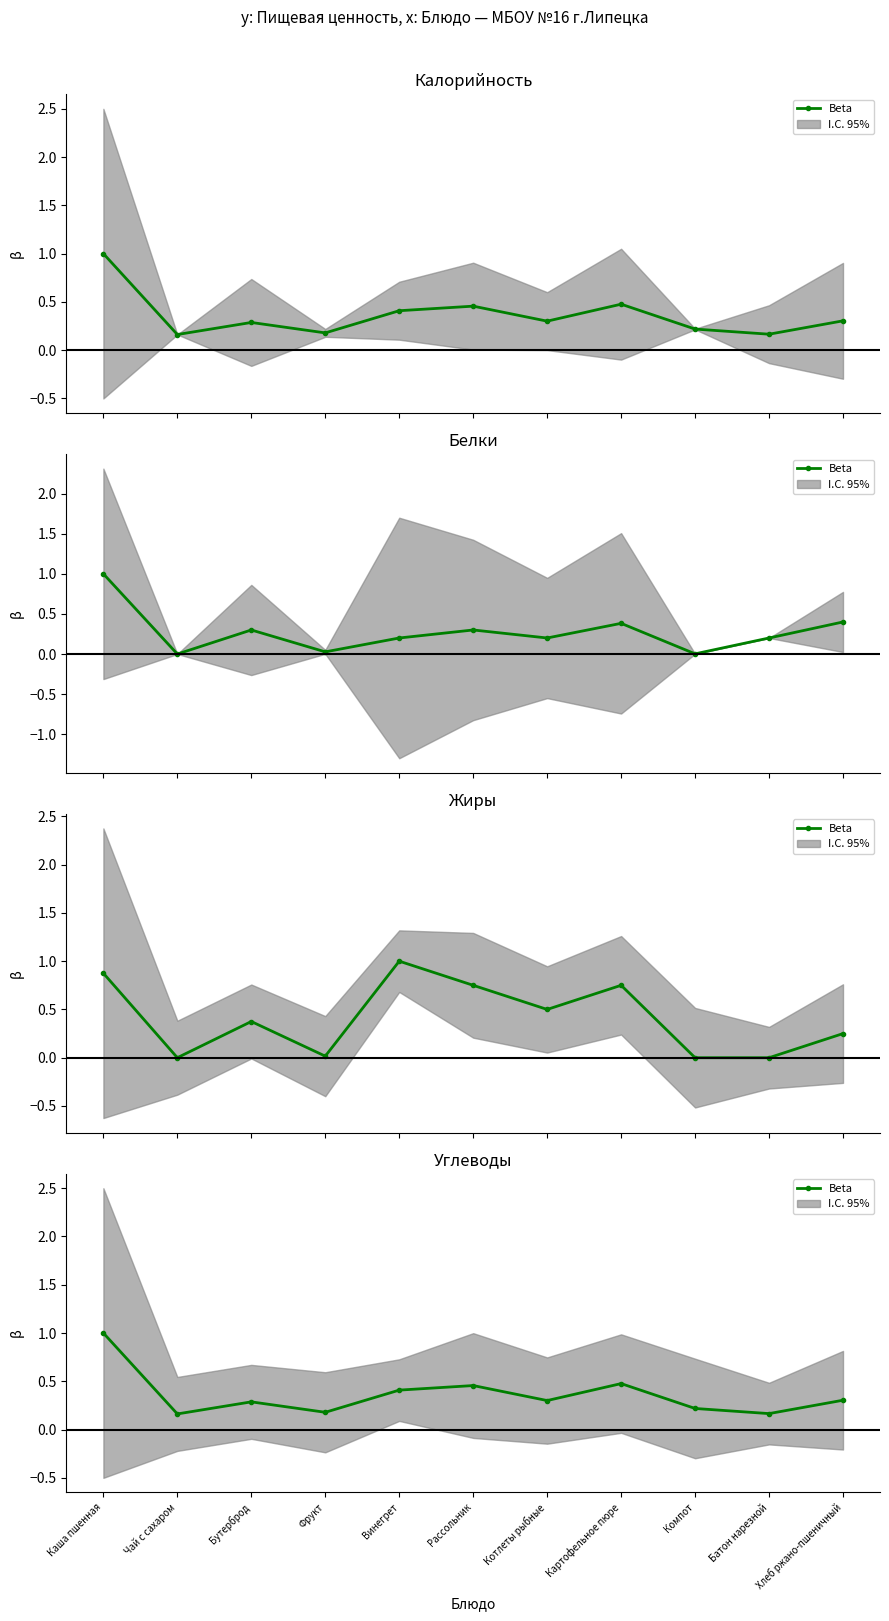

True or false: the data shows 0.2 at Винегрет.

False